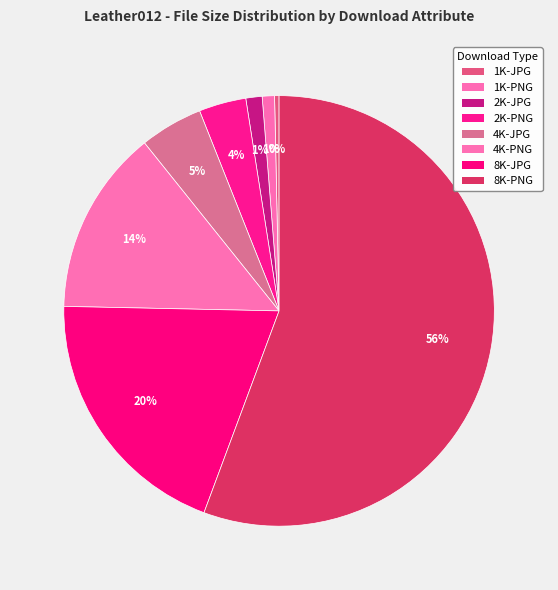

What percentage is the 4K-PNG slice, to the nearest percent?

14%